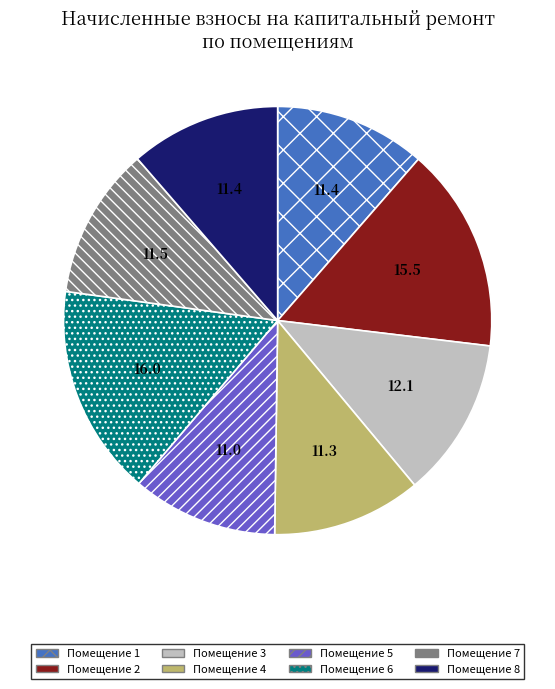

Between Помещение 2 and Помещение 3, which is larger?

Помещение 2